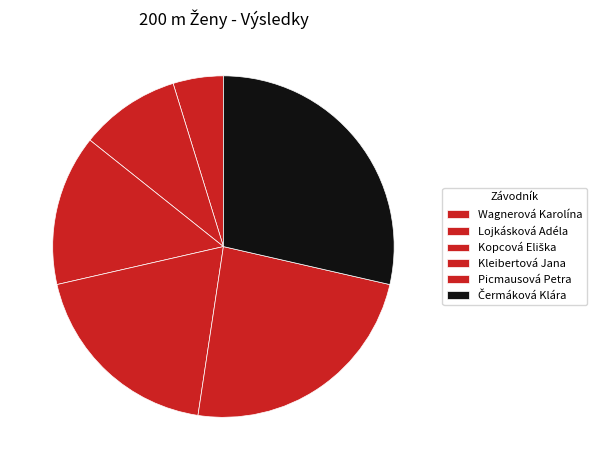

Rank the categories by value from highest to lowest.

Čermáková Klára, Picmausová Petra, Kleibertová Jana, Kopcová Eliška, Lojkásková Adéla, Wagnerová Karolína